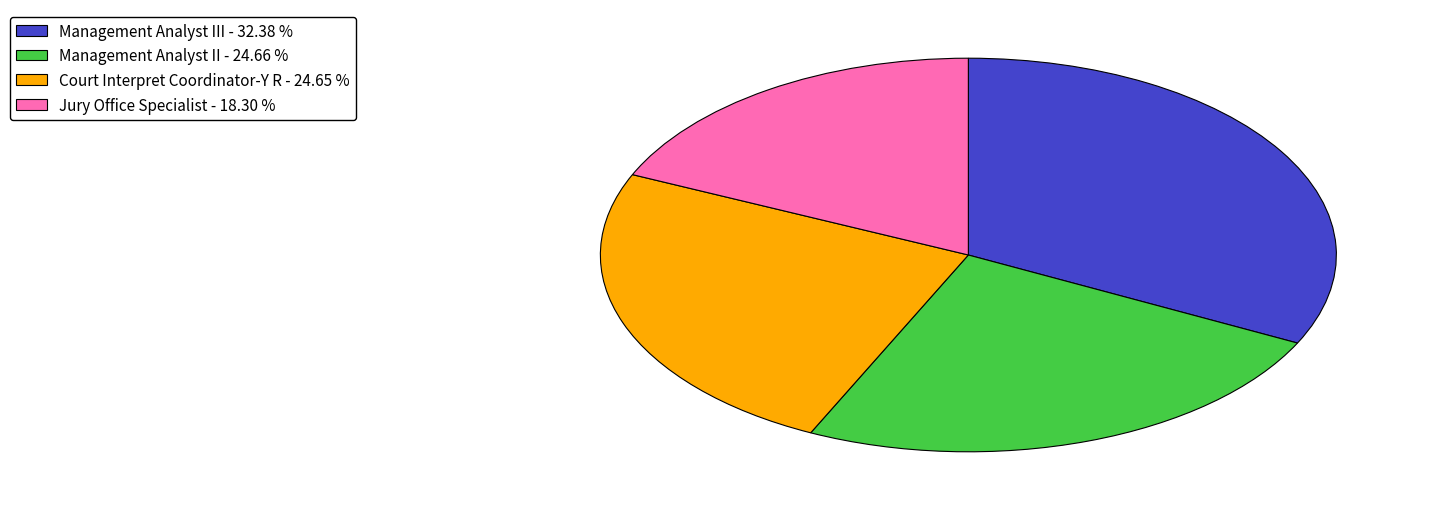

What is the ratio of the value at Management Analyst III - 32.38 % to the value at Management Analyst II - 24.66 %?

1.3